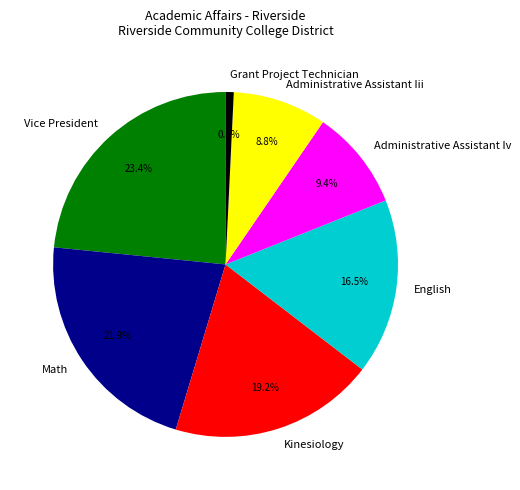

To the nearest percent, what is the difference between the Kinesiology and Vice President slice percentages?

4%